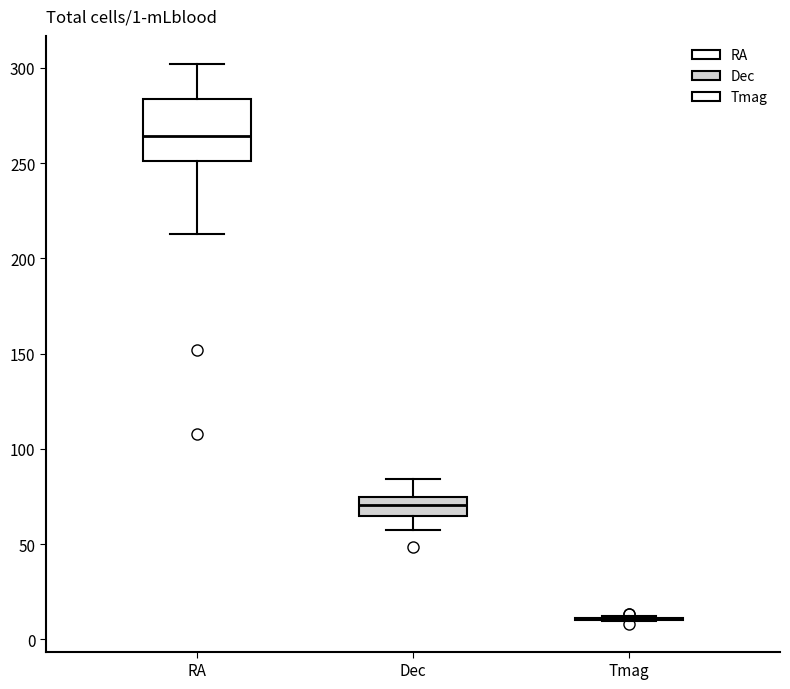

Comparing the boxes themselves (not the whiskers), which one is the tallest?

RA